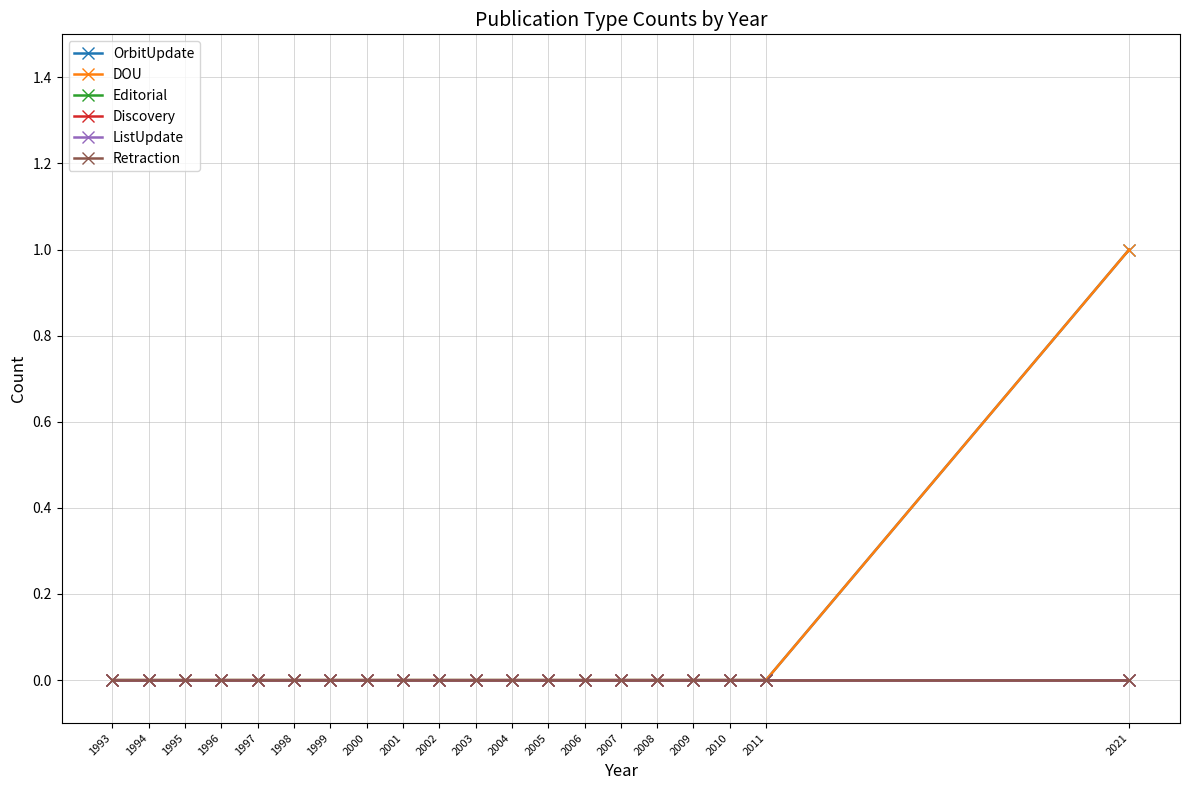

Does the chart have visible grid lines?

Yes